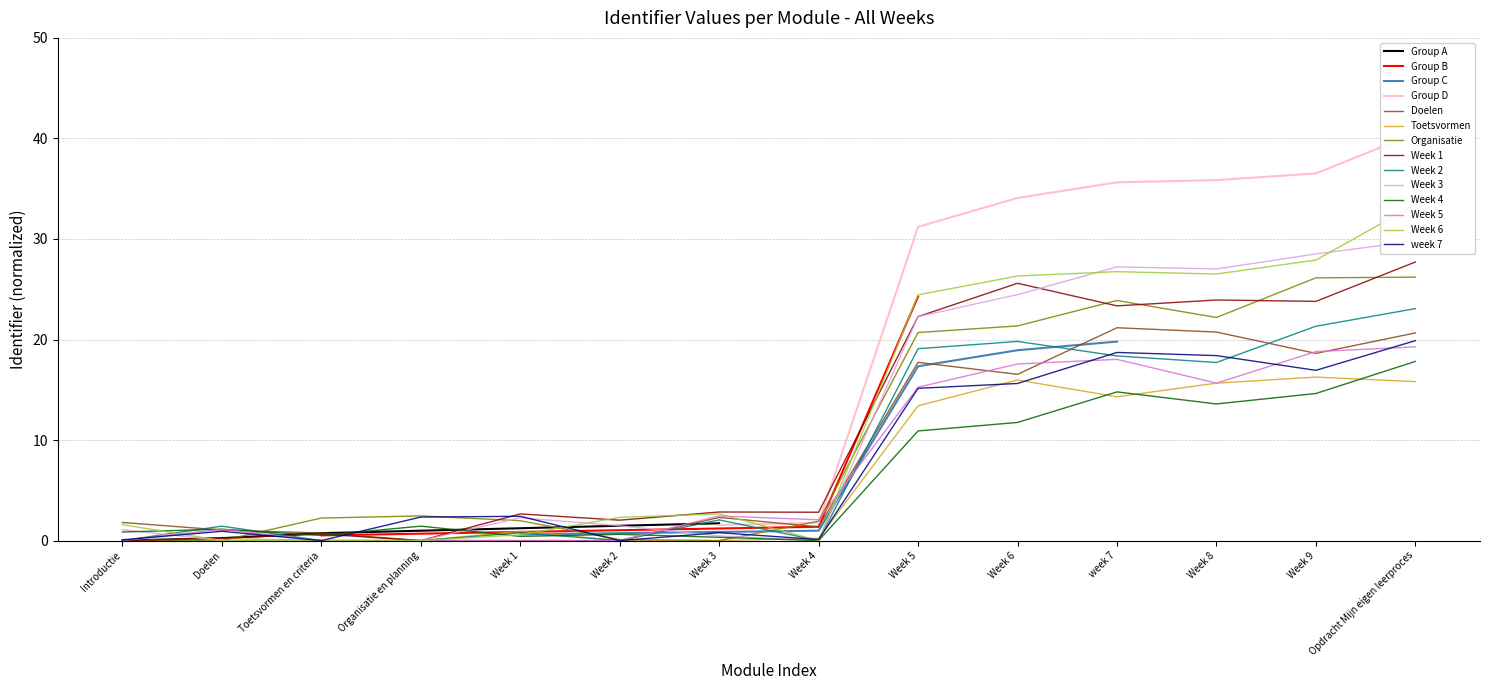

True or false: the data shows -15.8 at Organisatie en planning.

False